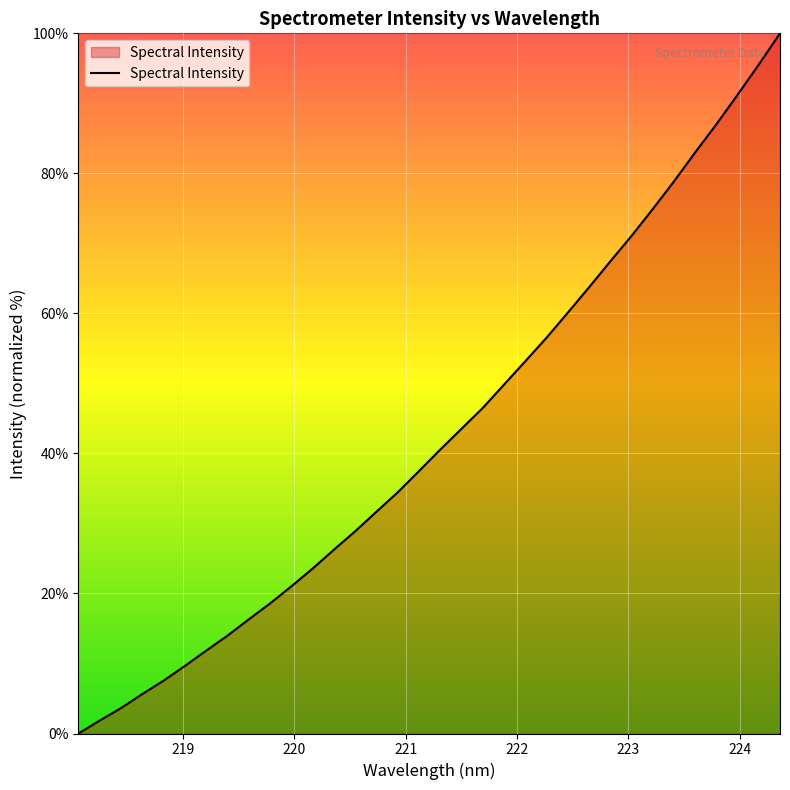

What is the difference between the maximum and minimum values?

100.0